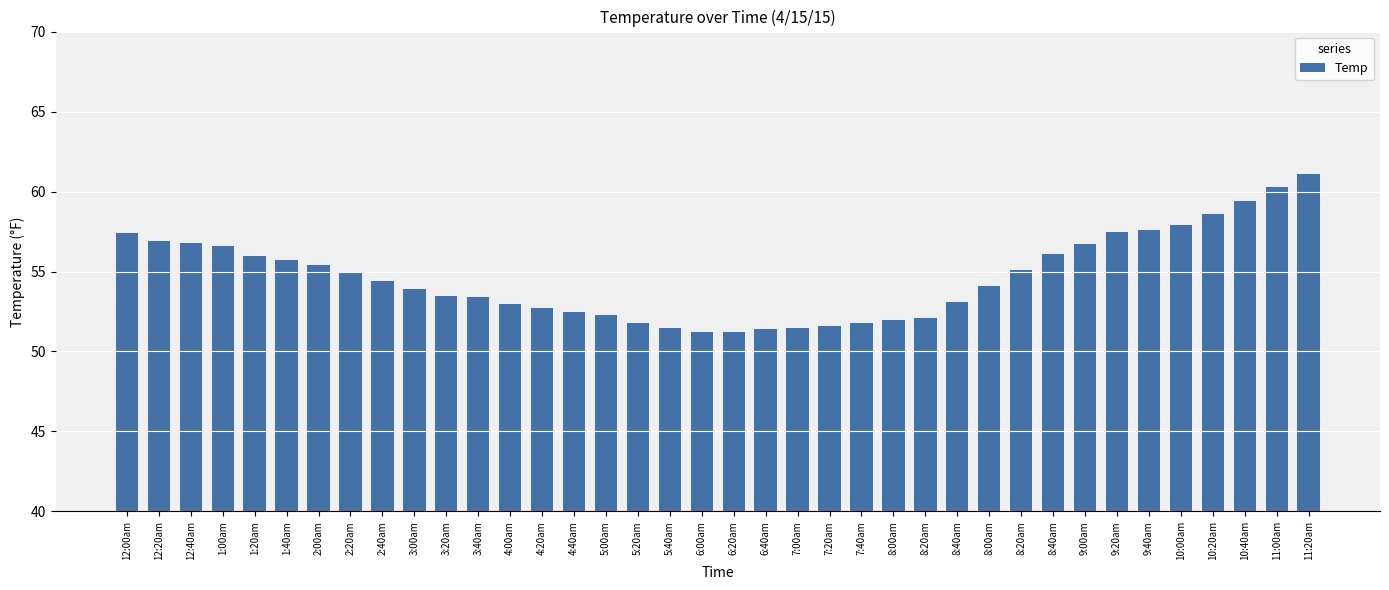

True or false: the data shows 56.9 at 12:20am.

True